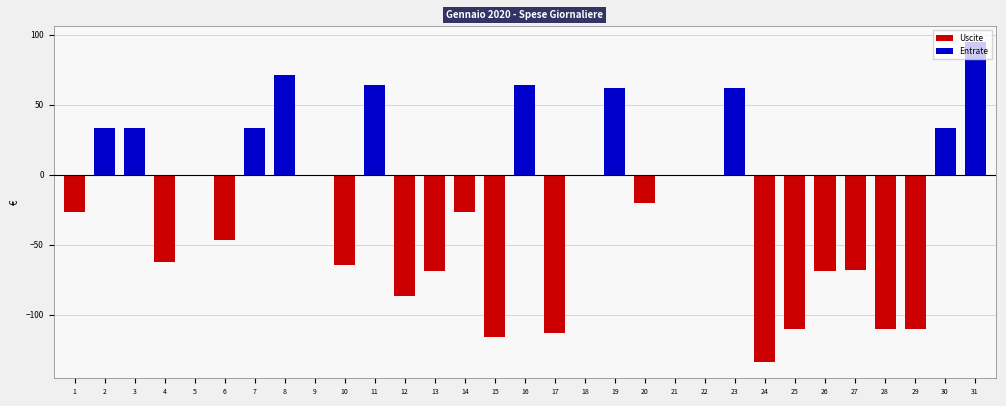

At which category does the chart reach its peak across all series?

31